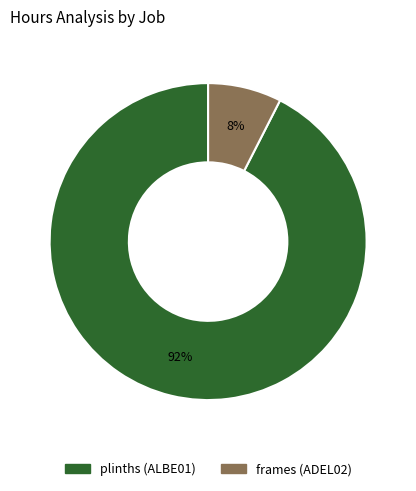

Is there any slice that represents more than half of the pie?

Yes